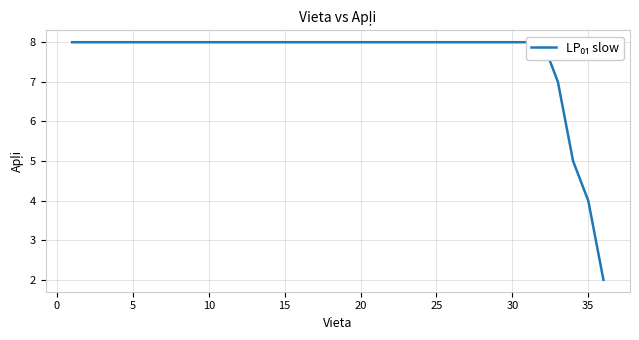

What is the maximum value shown in the chart?

8